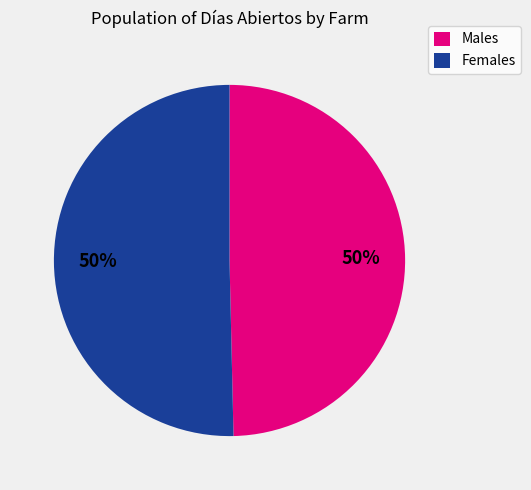

Combined, do Males and Females account for over 50%?

Yes